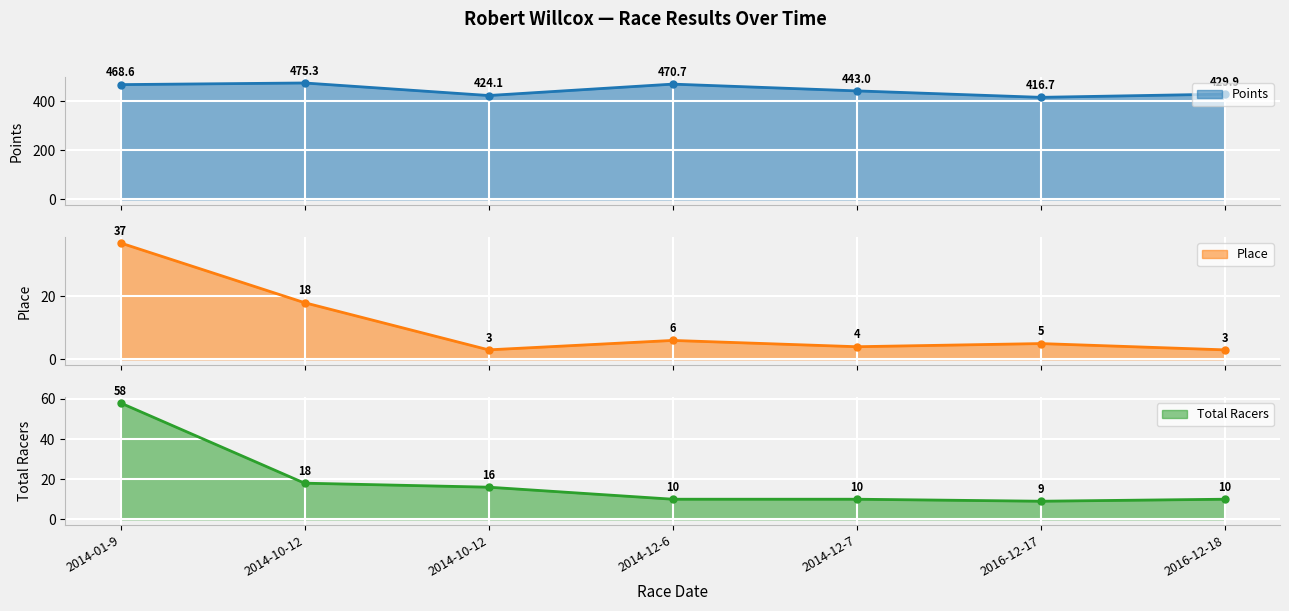

List the series in order of their peak value, highest first.

Points, Total Racers, Place